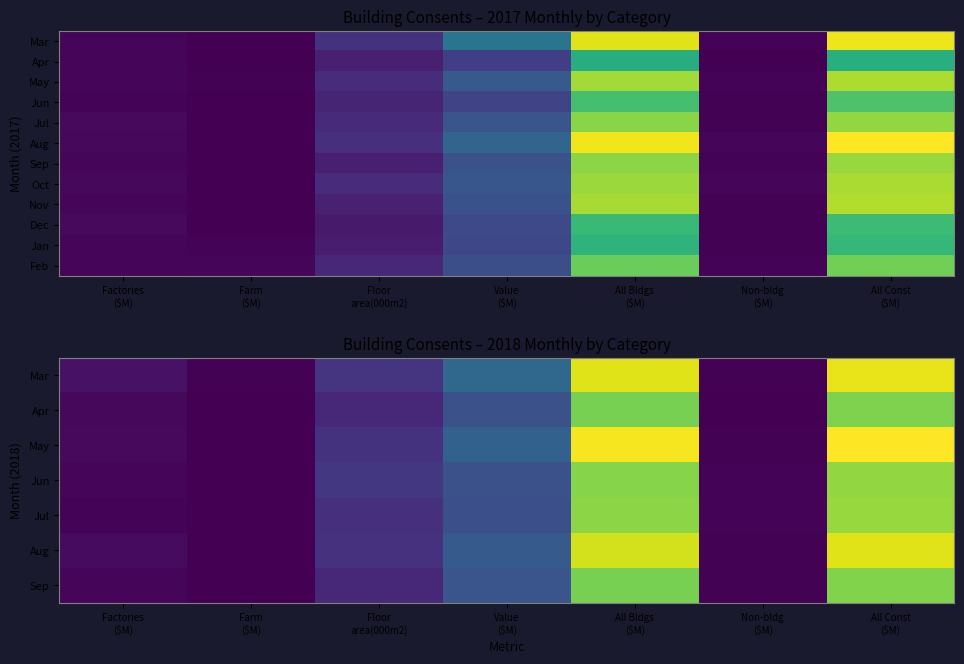

What is the greatest value displayed?

2070